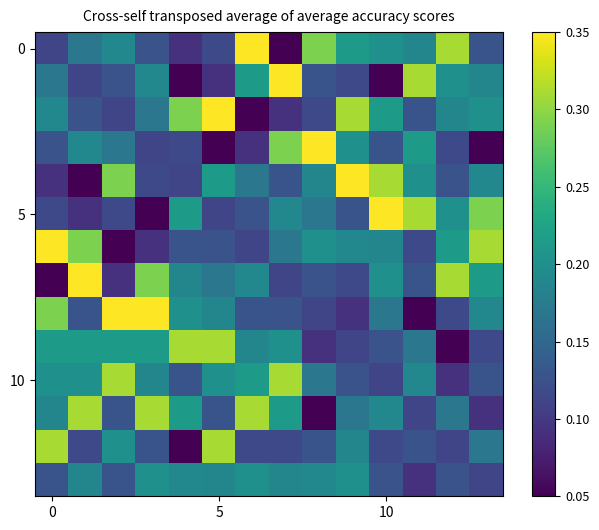

At which category is the sum across all series the highest?

5